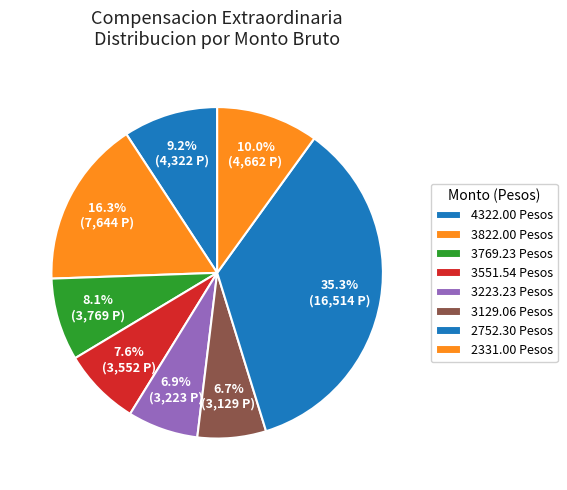

How many segments does this pie chart have?

8